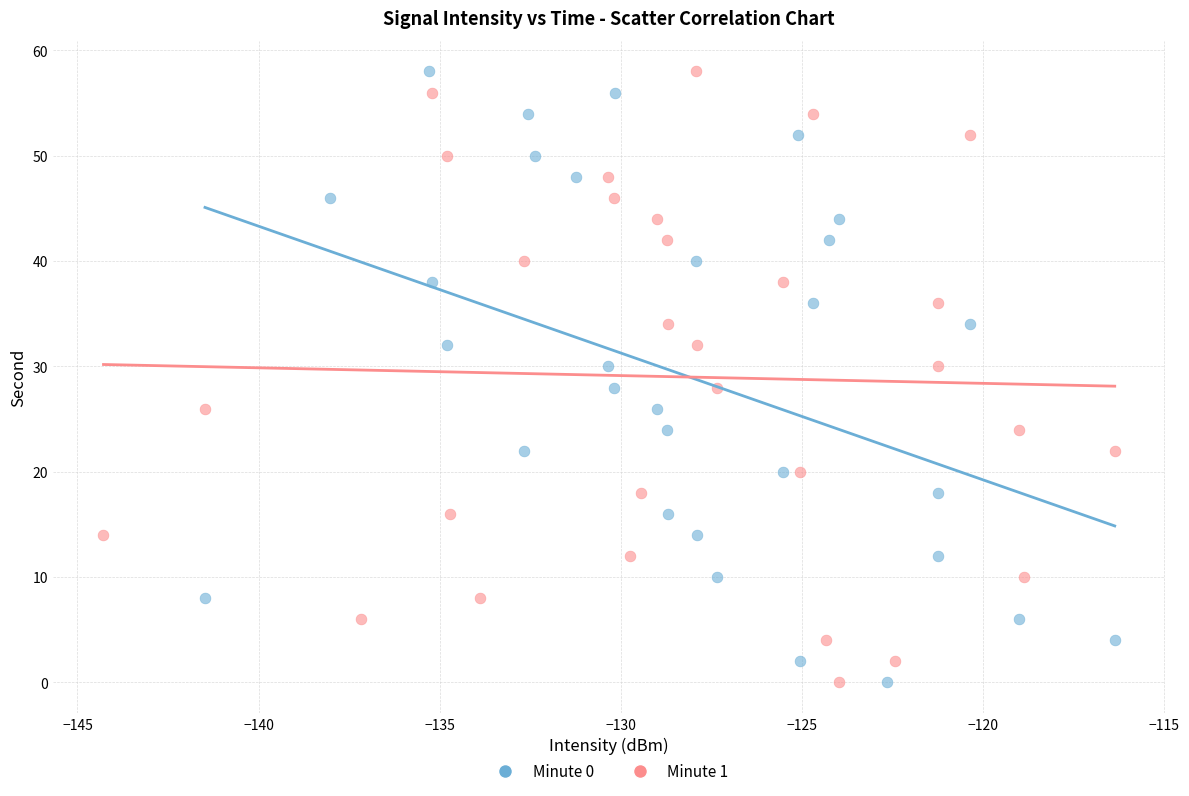

What are all the series names shown in the legend?

Minute 0, Minute 1